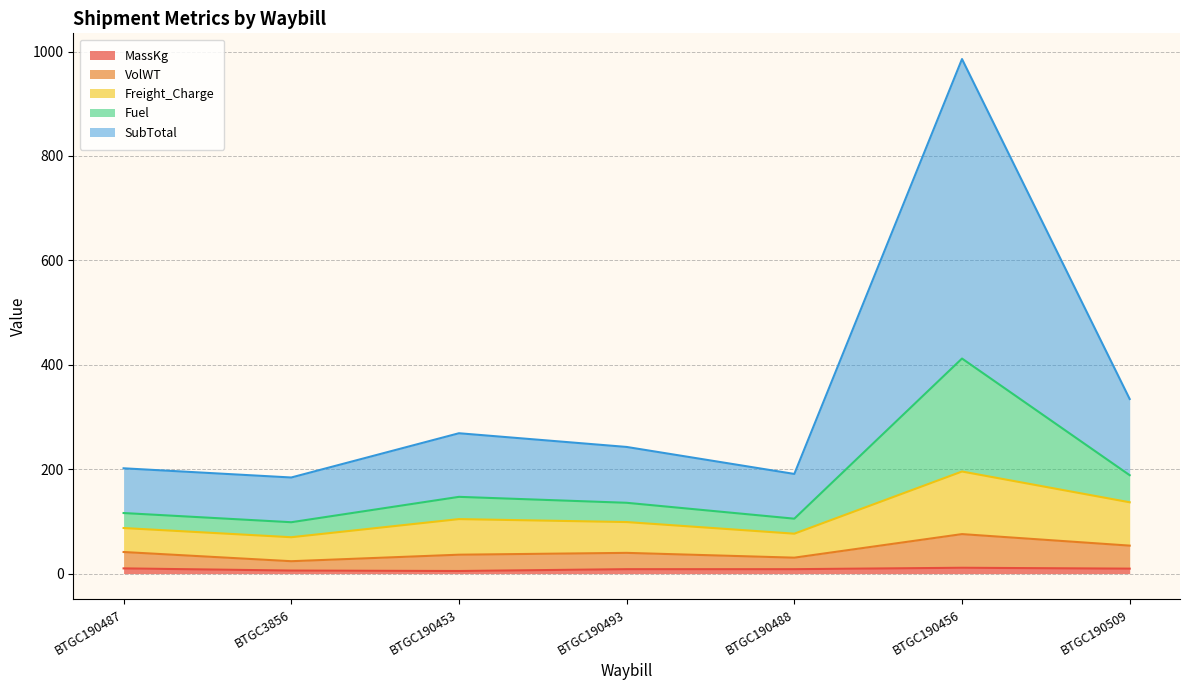

What is the value of the MassKg point at the 1st from the left?

10.0